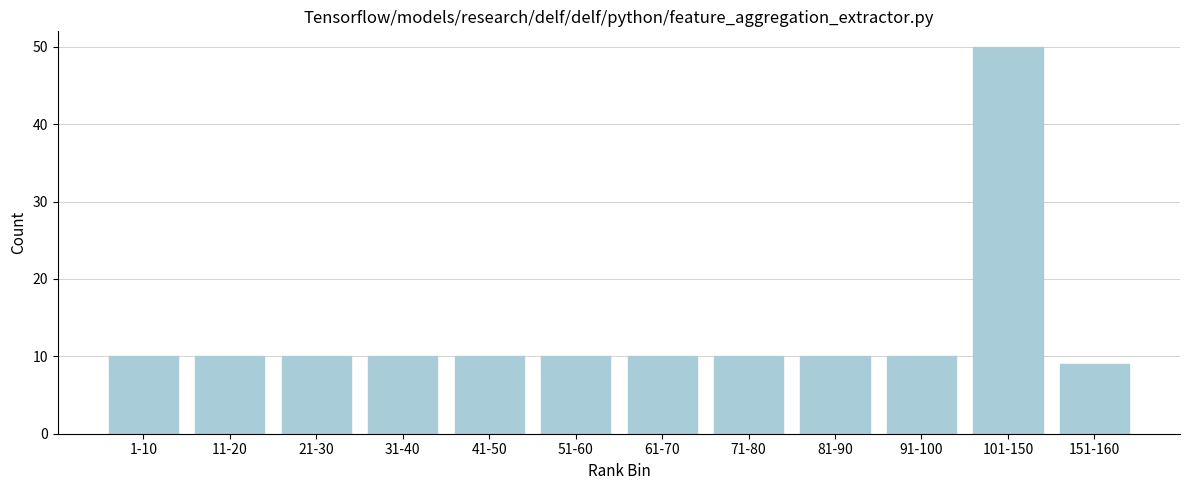

Reading left to right, transcribe all the data shown in this chart.

10	10	10	10	10	10	10	10	10	10	50	9